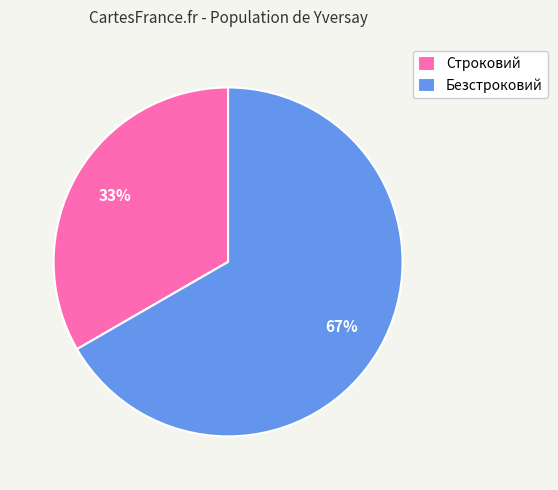

Between Безстроковий and Строковий, which is larger?

Безстроковий